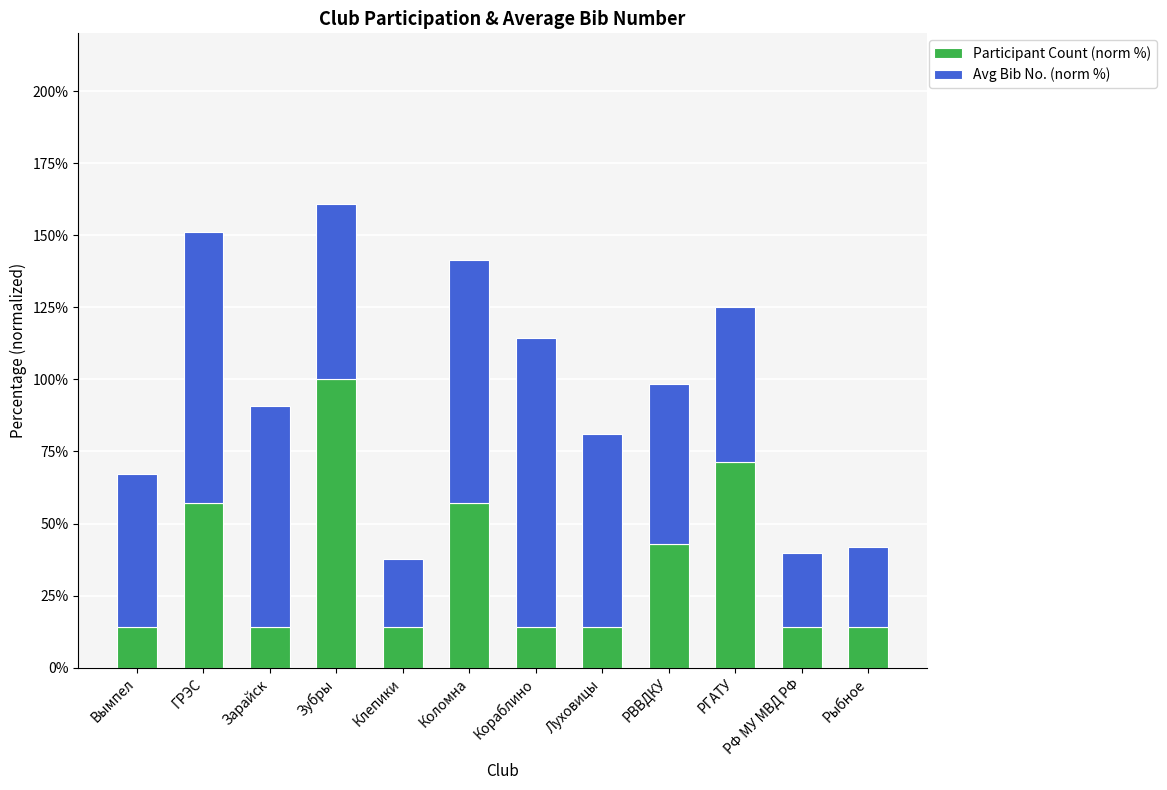

Count the number of data series in this chart.

2